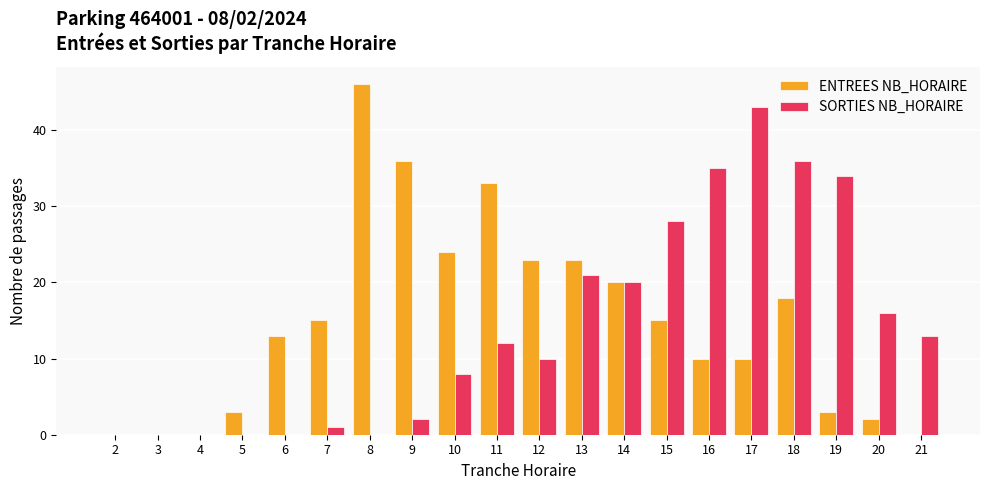

Which label corresponds to the largest value in the chart?

8